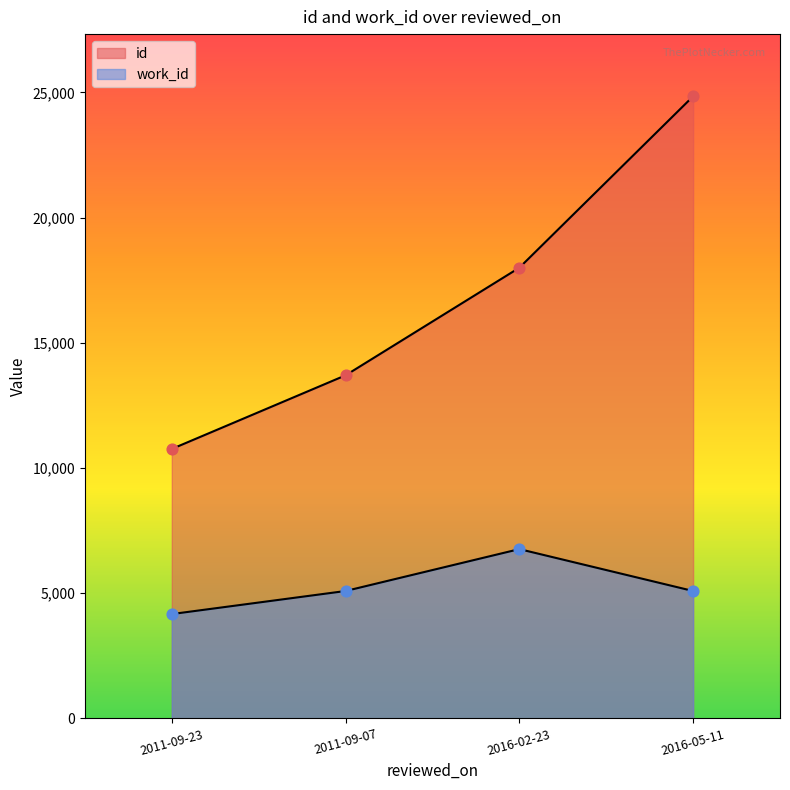

What is the total value across all series at 2016-02-23?

24759